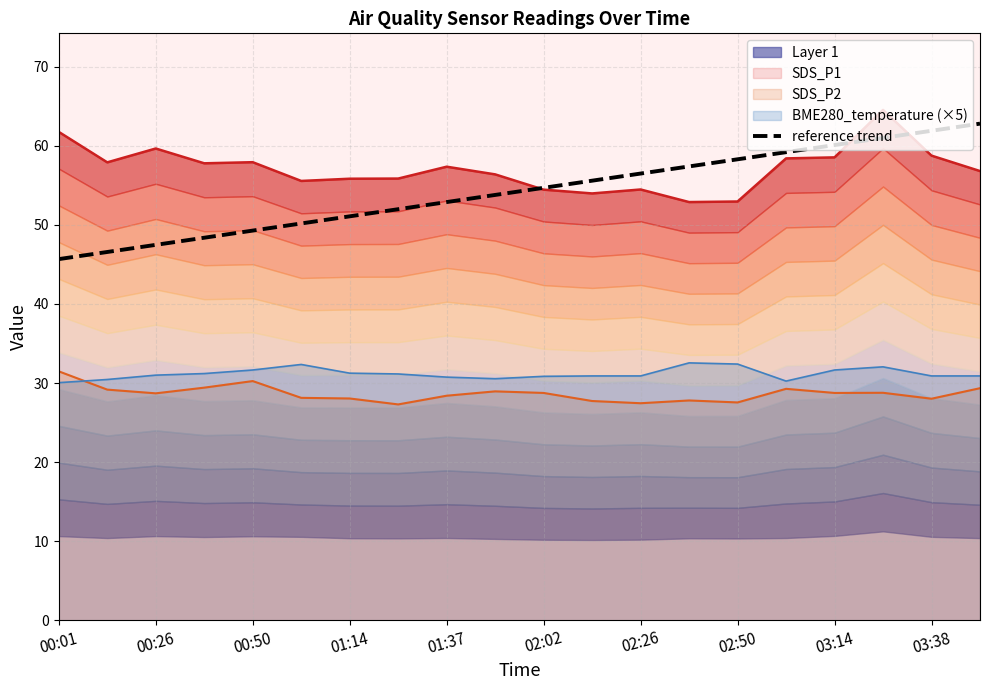

Does the chart display data point markers on the line(s)?

No